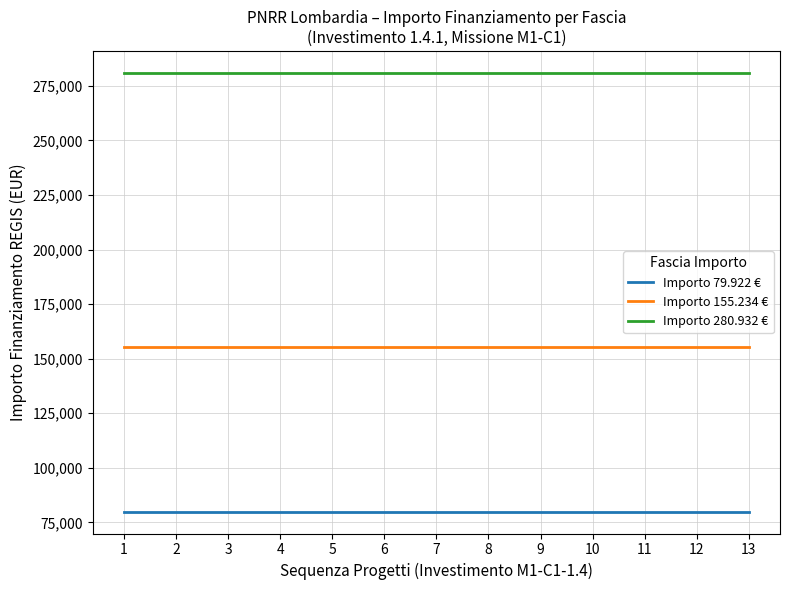

Is it true that Importo 280.932 € equals 147314 at 2?

False